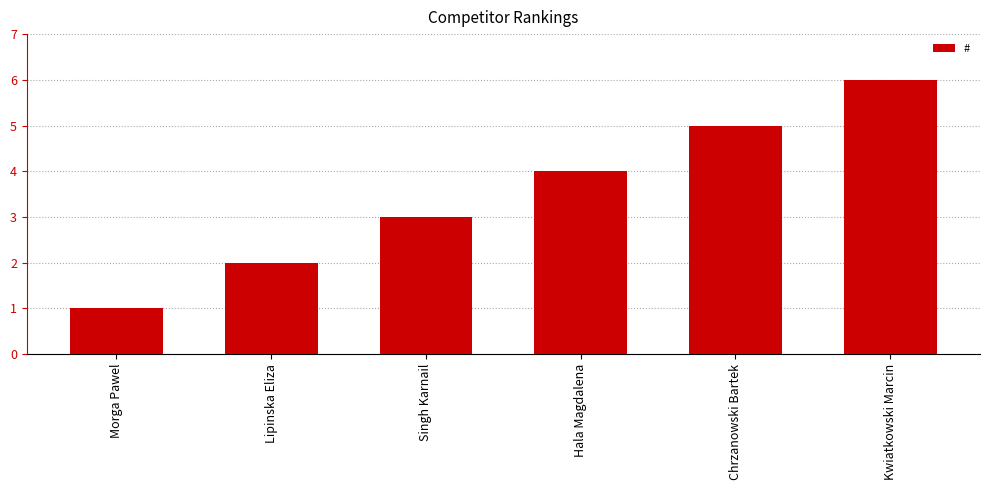

Where is the data nearest to the value 3?

Singh Karnail